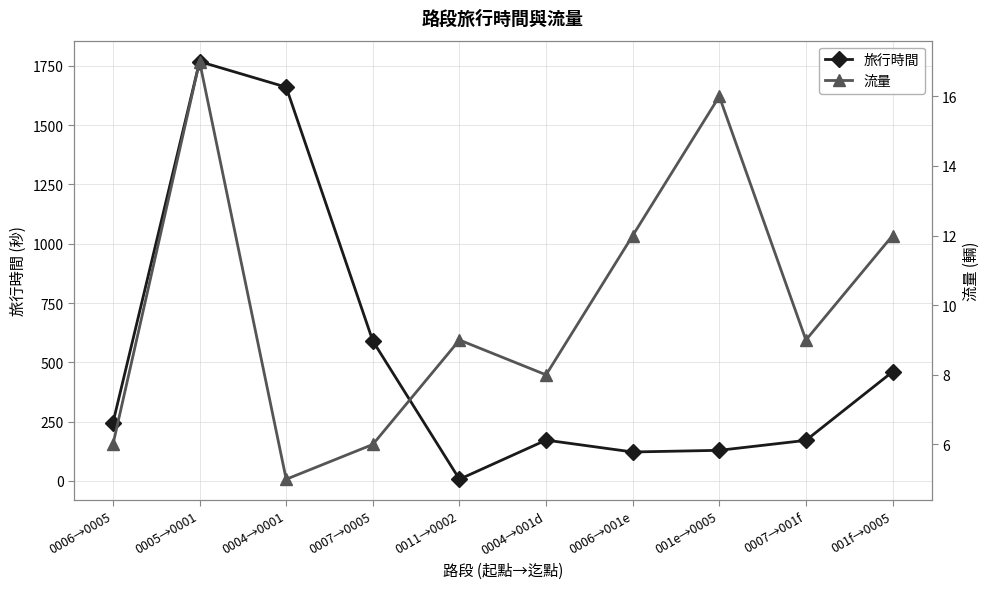

At which label does 流量 first exceed 9?

0005→0001